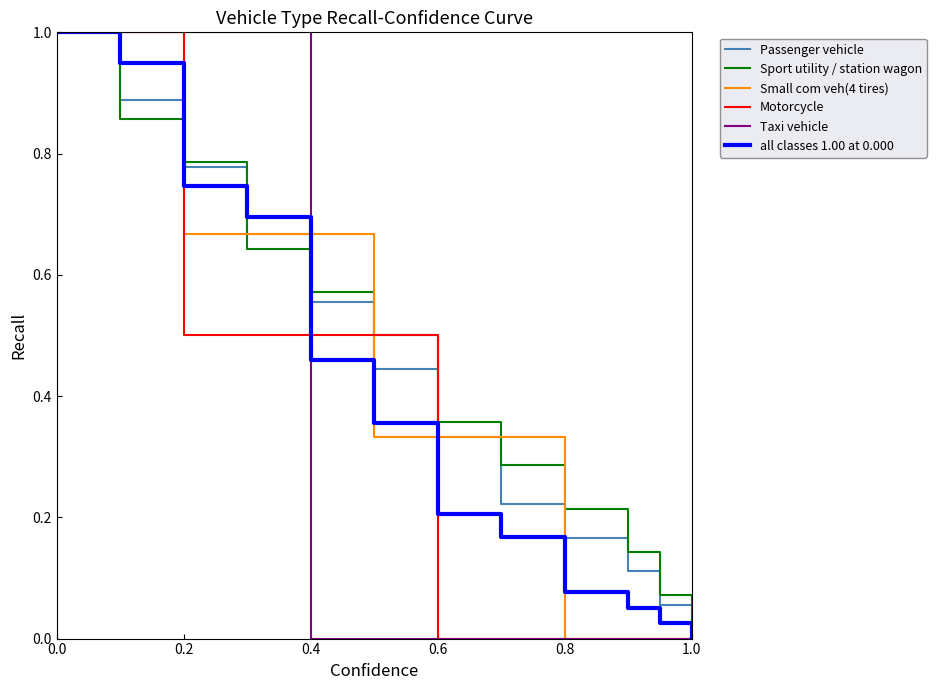

What is the maximum value shown in the chart?

1.0